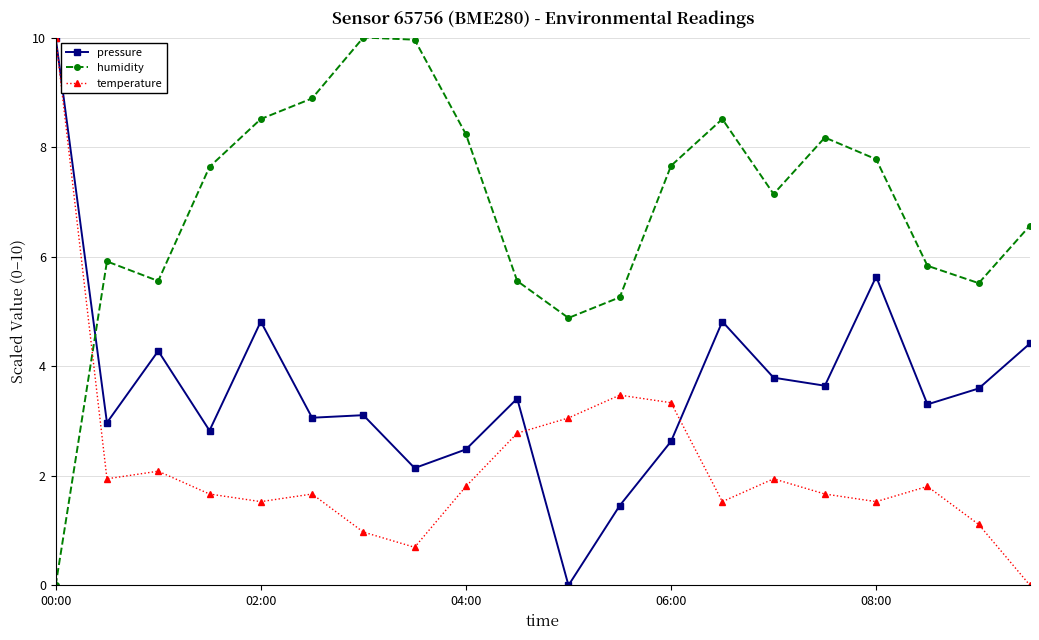

True or false: temperature and humidity intersect in this chart.

True